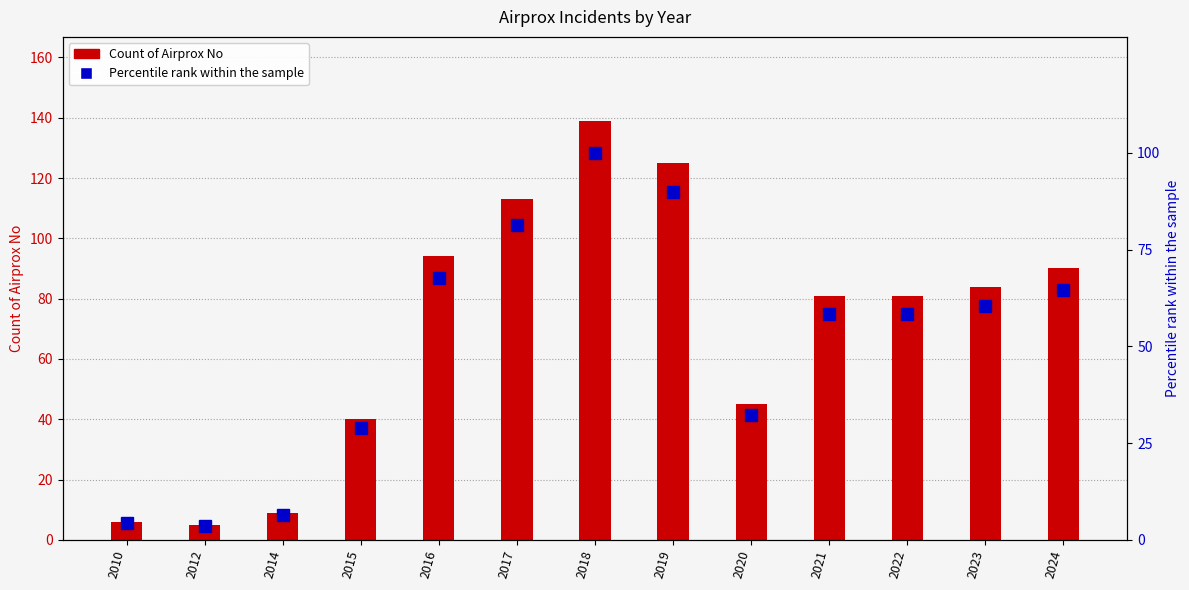

What is the spread (max minus min) of values at 2022?

22.7